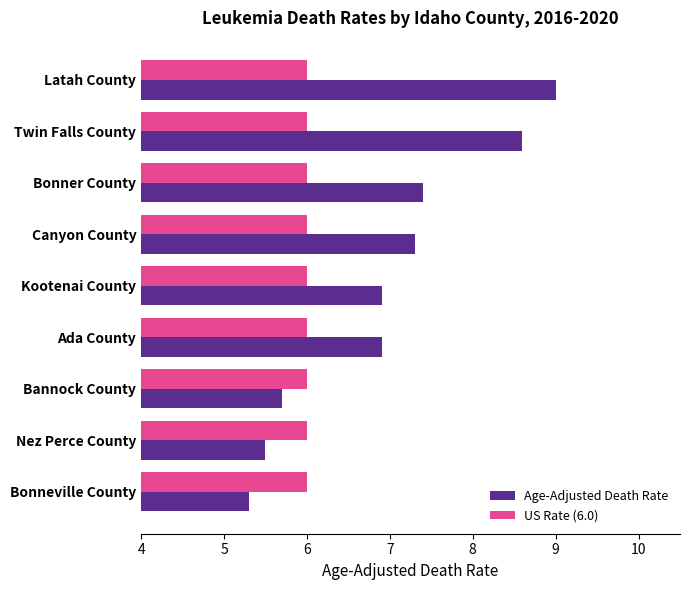

What is the spread (max minus min) of values at Nez Perce County?

0.5